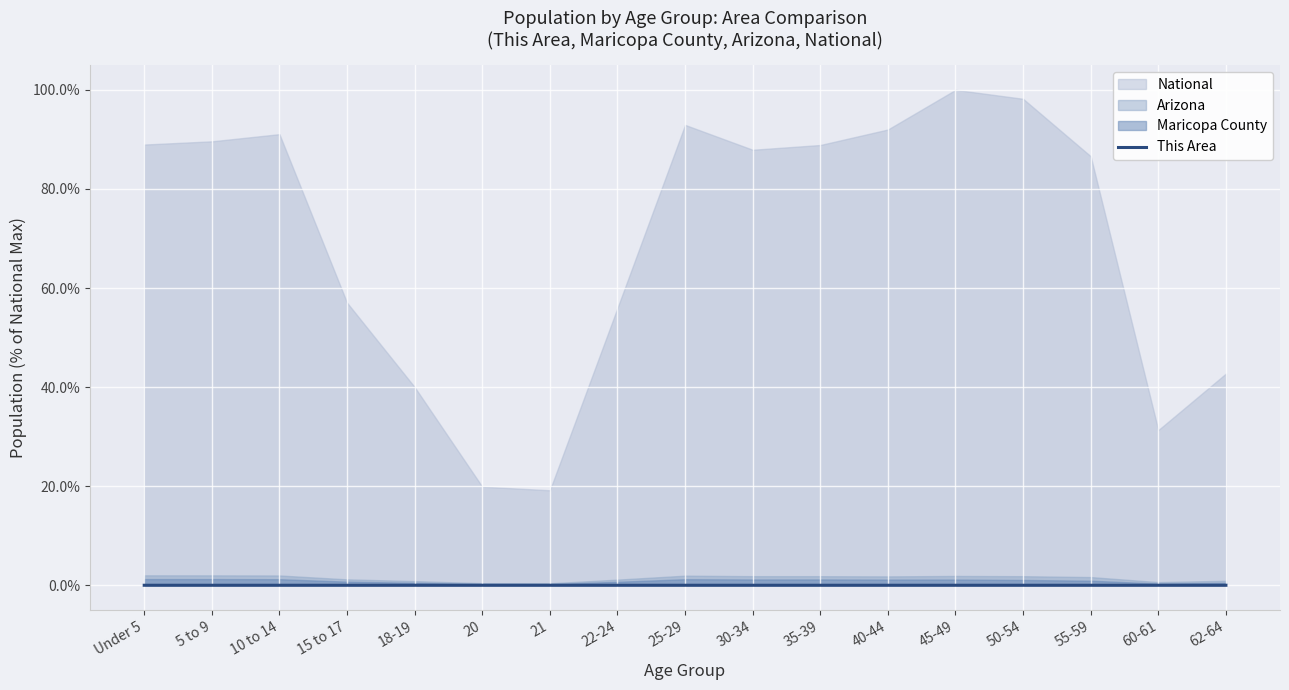

True or false: This Area has a value of 0.0 at 25-29.

True